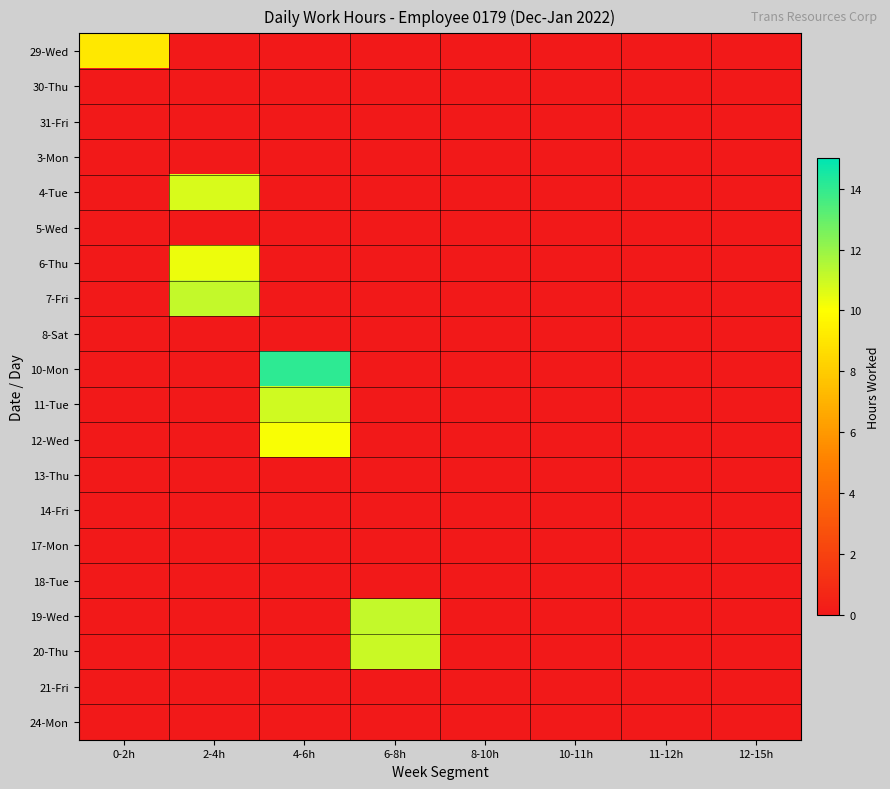

At 8-10h, list the series in order from largest to smallest.

29-Wed, 30-Thu, 31-Fri, 3-Mon, 4-Tue, 5-Wed, 6-Thu, 7-Fri, 8-Sat, 10-Mon, 11-Tue, 12-Wed, 13-Thu, 14-Fri, 17-Mon, 18-Tue, 19-Wed, 20-Thu, 21-Fri, 24-Mon